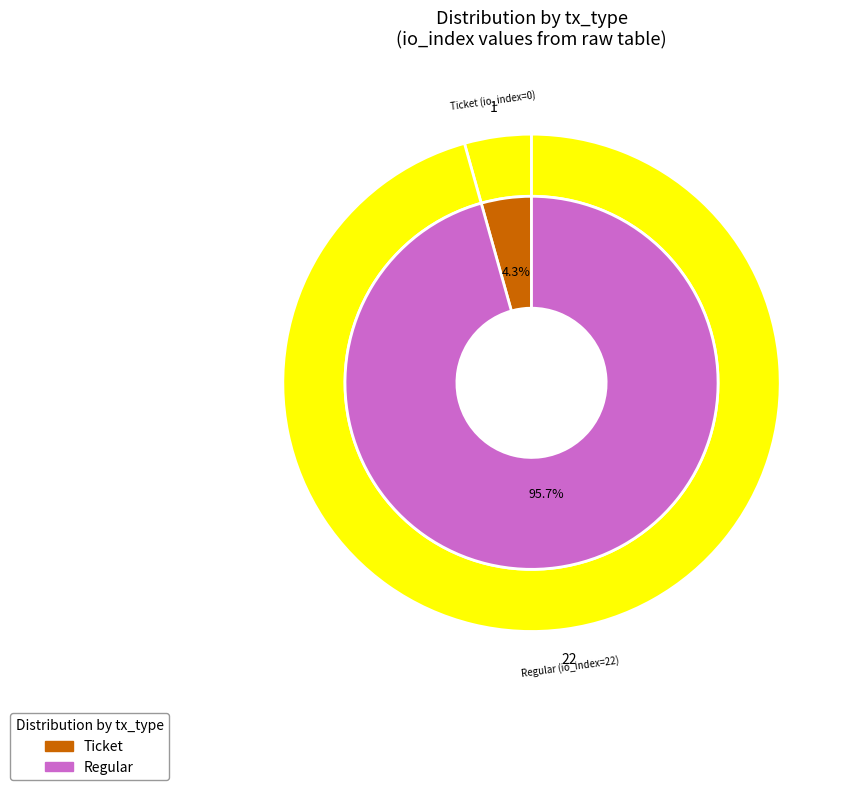

How many segments does this pie chart have?

2